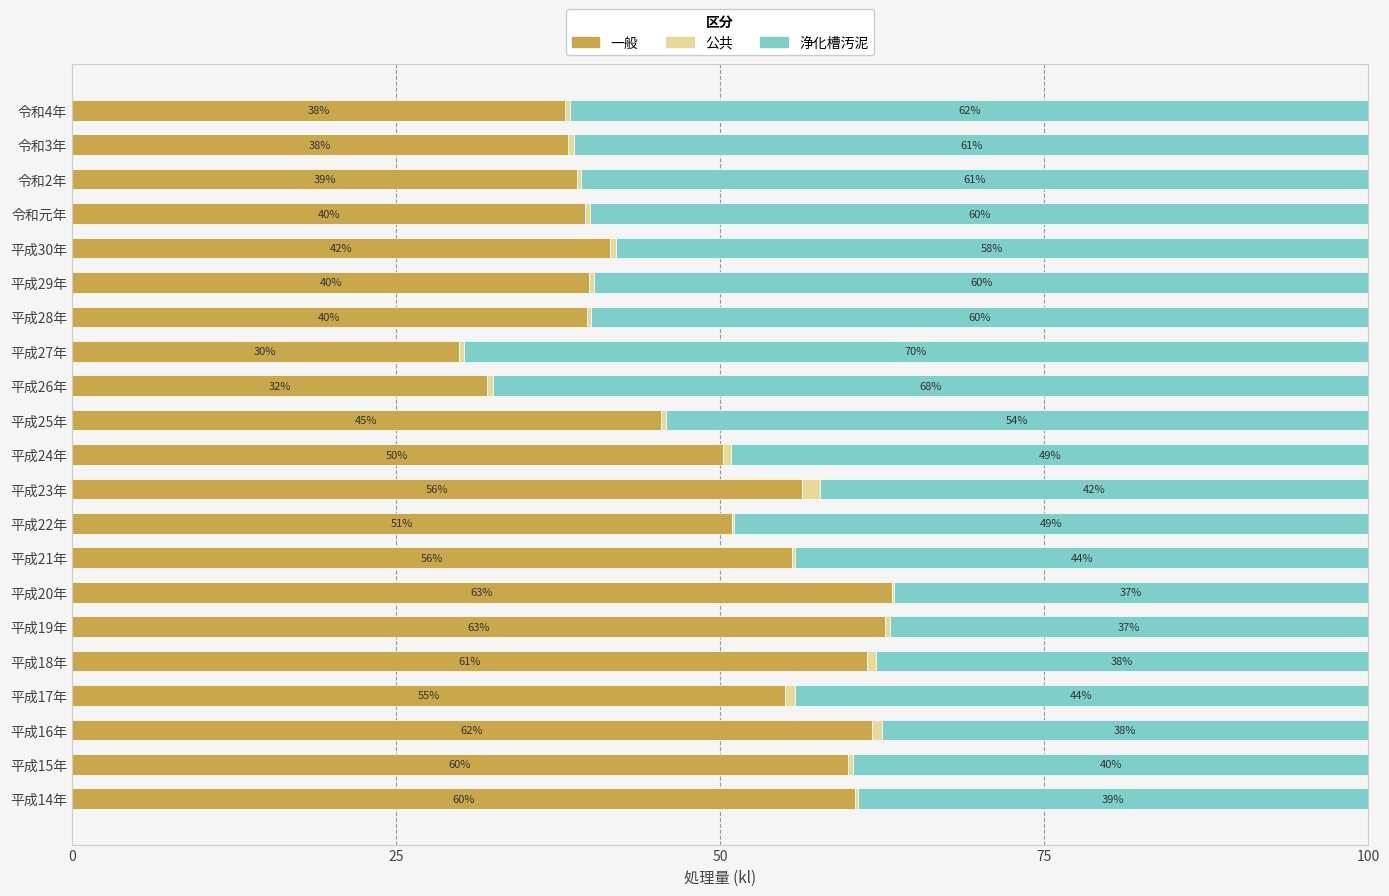

What is the total value across all series at 平成18年?

100.0